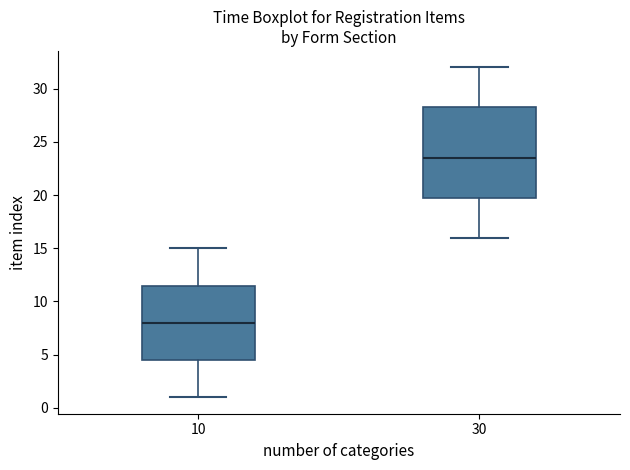

Where does the median line of the box at x = 10 sit on the y-axis? The values are not printed on the chart, so give them approximately, as read against the axis.

8.0